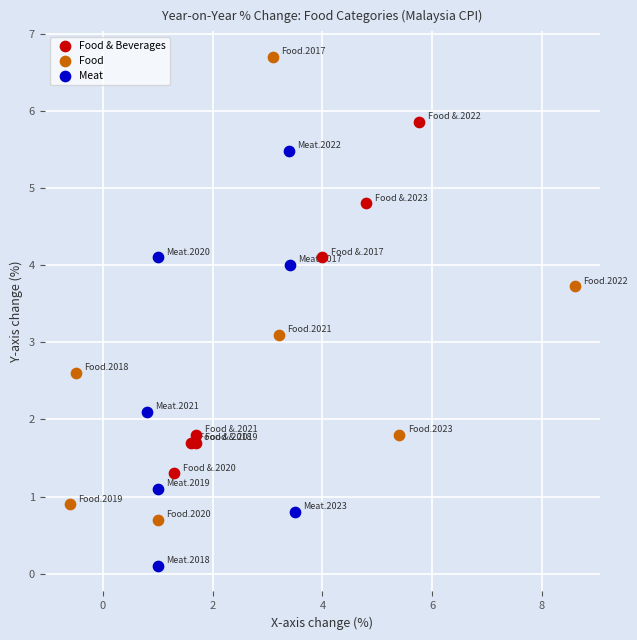

Which series contains the lowest Y value?

Meat